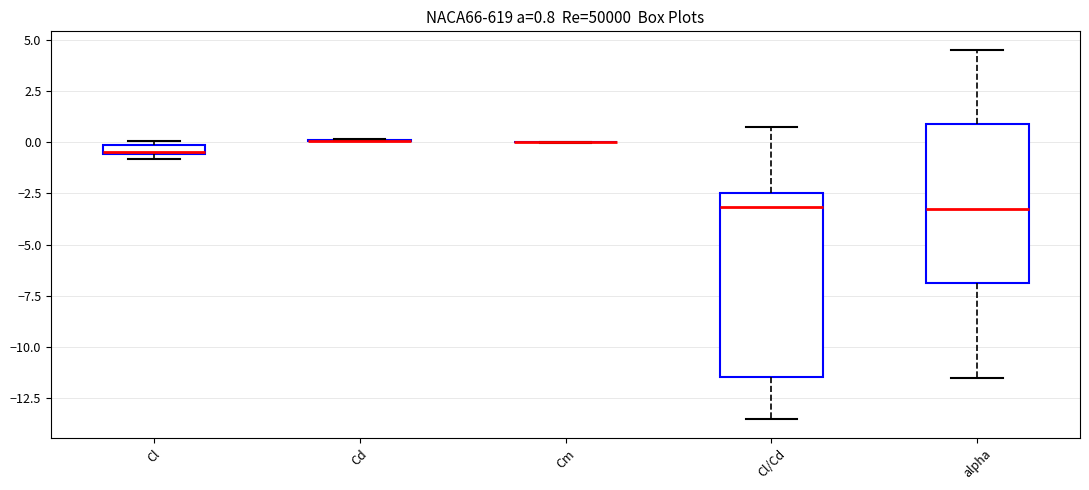

Comparing the boxes themselves (not the whiskers), which one is the tallest?

Cl/Cd